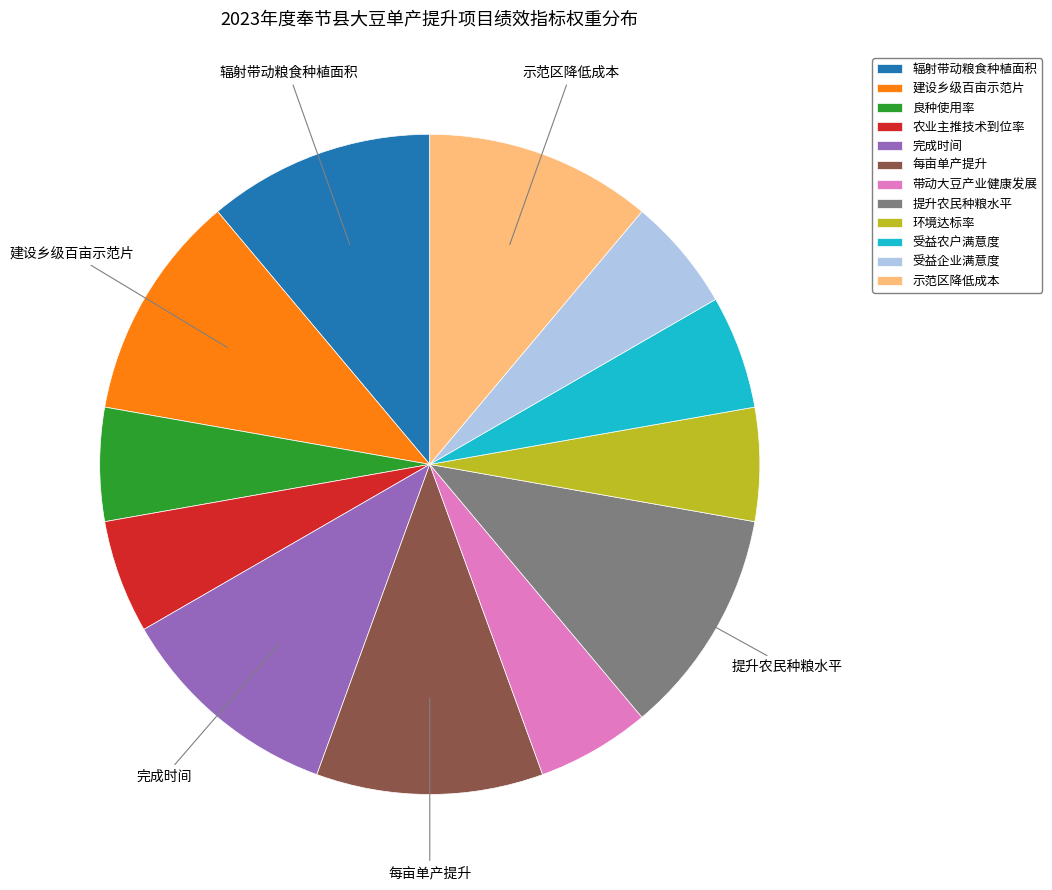

Does 提升农民种粮水平 account for over 50% of the chart?

No